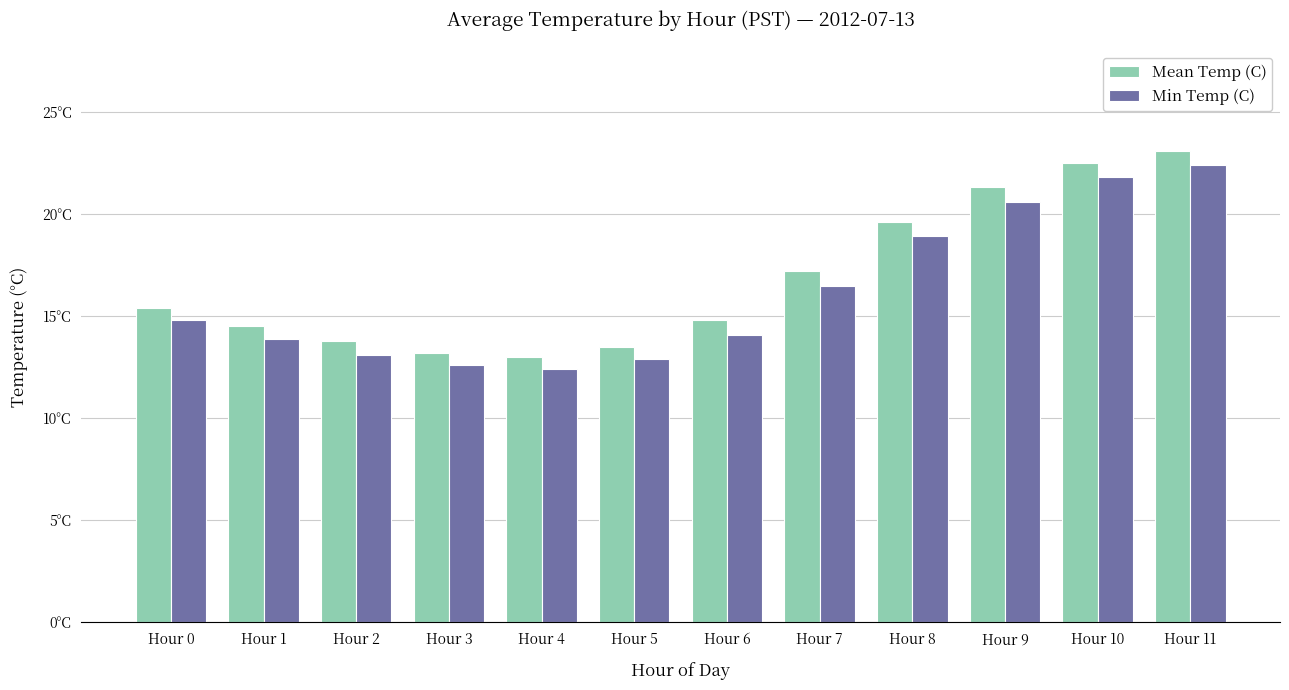

What is the difference between the Min Temp (C) values at Hour 9 and Hour 1?

6.7